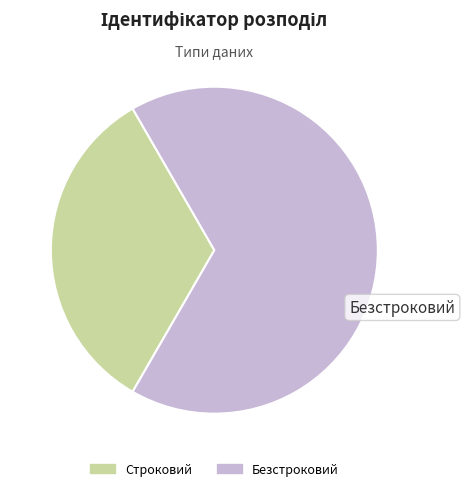

Approximately how many times larger is the value at Безстроковий compared to Строковий?

2.0